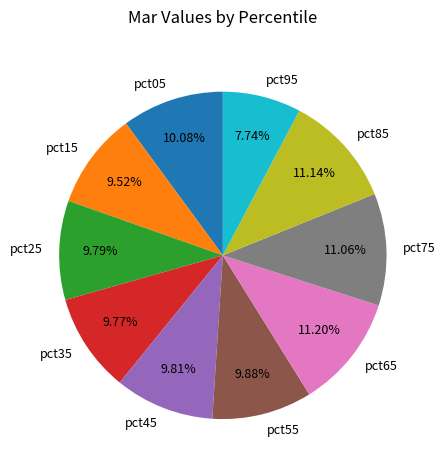

Is it true that pct65 is 18% of the pie?

False